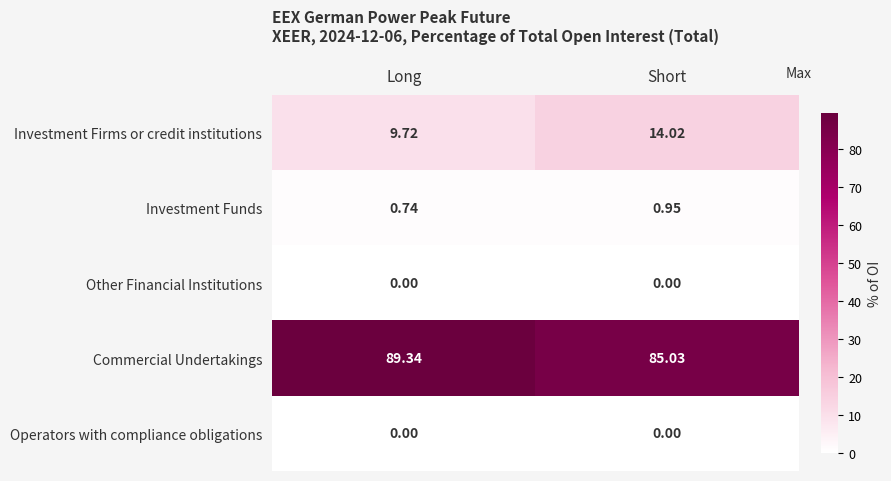

Between Long and Short, which series saw the biggest shift?

Commercial Undertakings